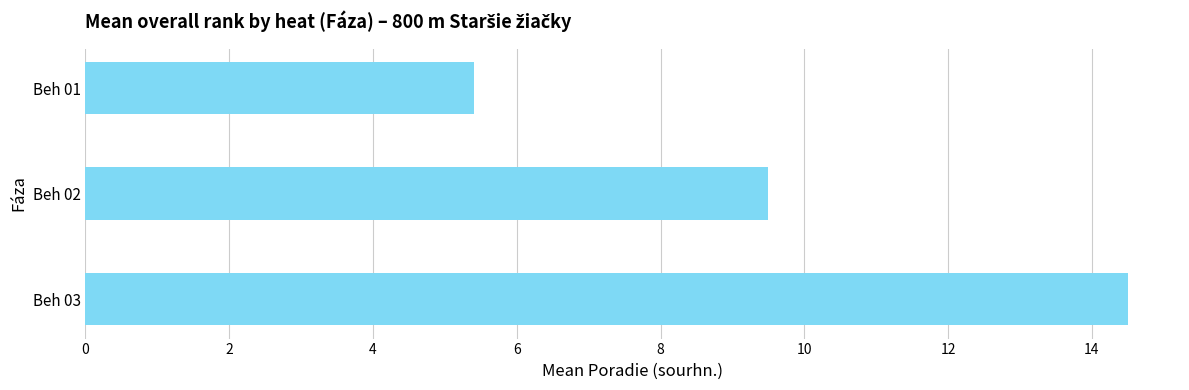

What is the value of the 1st bar from the top?

5.4